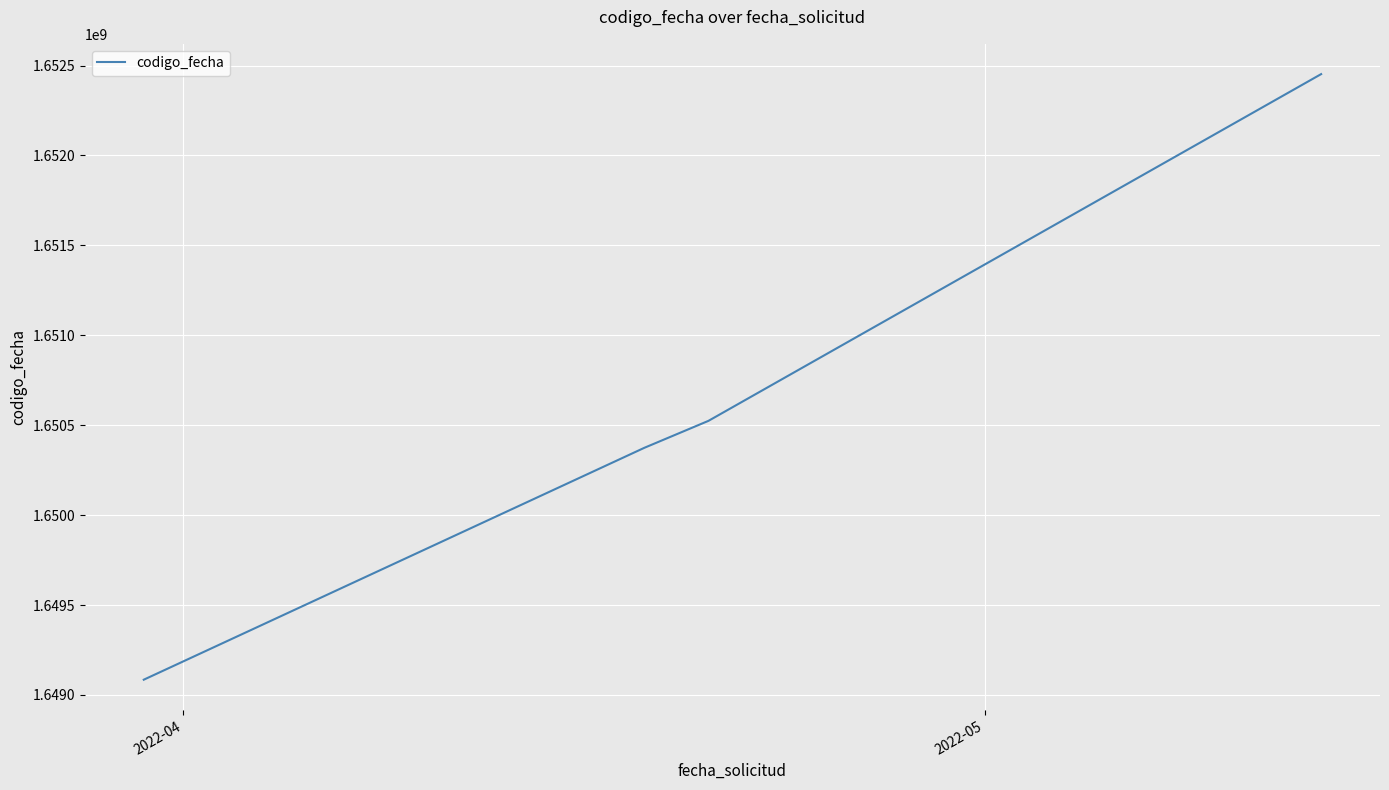

What is the smallest value displayed?

1649084772